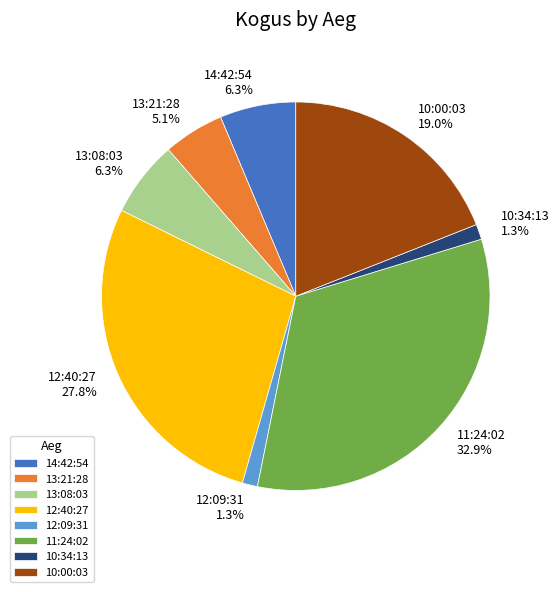

How much of the chart is everything except 14:42:54?

93.7%